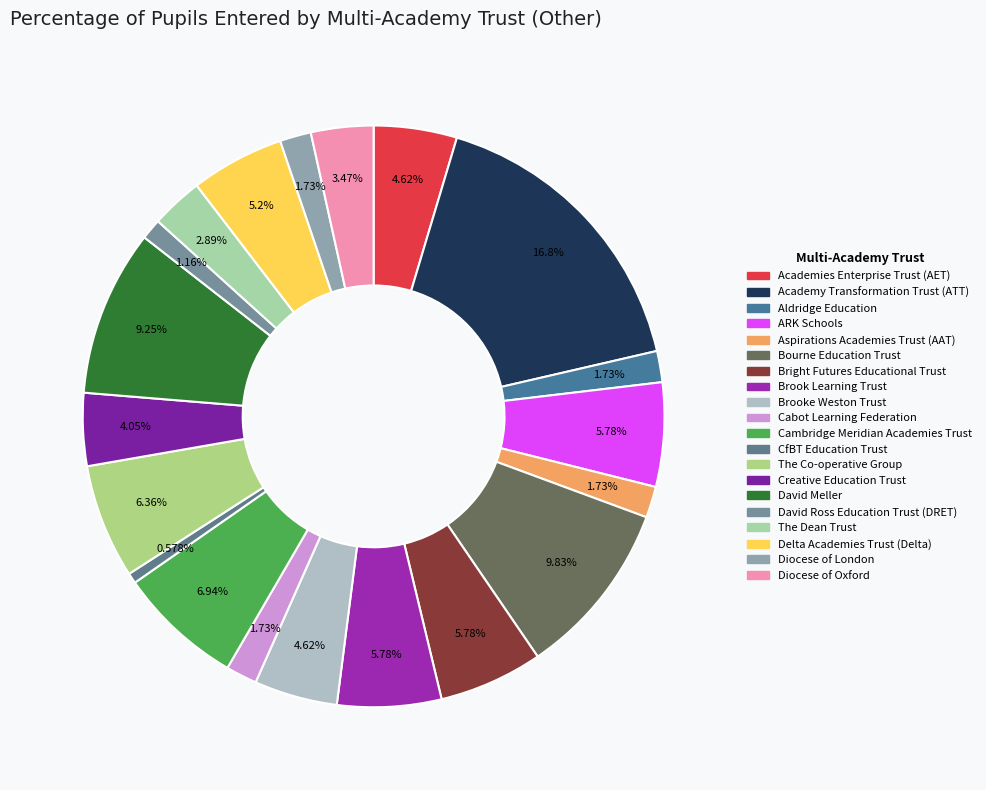

Does Brooke Weston Trust account for over 50% of the chart?

No